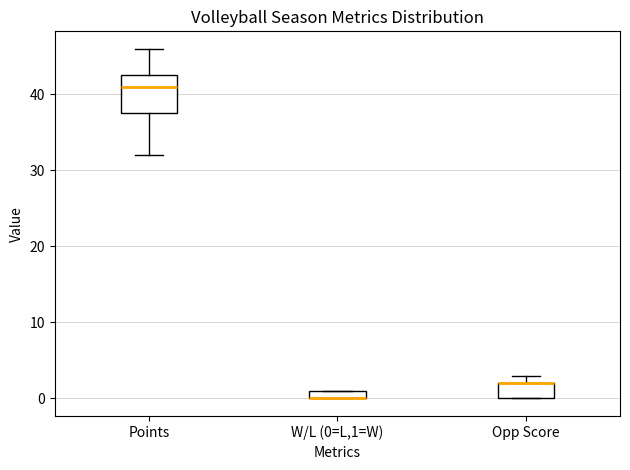

Which box is the tallest, from its lower edge to its upper edge?

Points